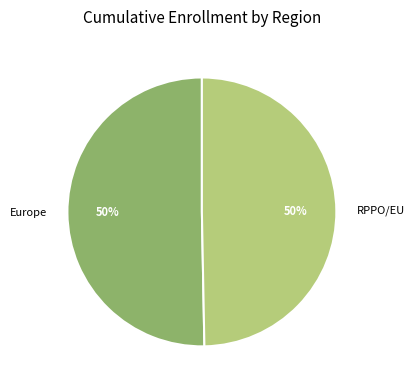

Count the number of slices in the pie.

2